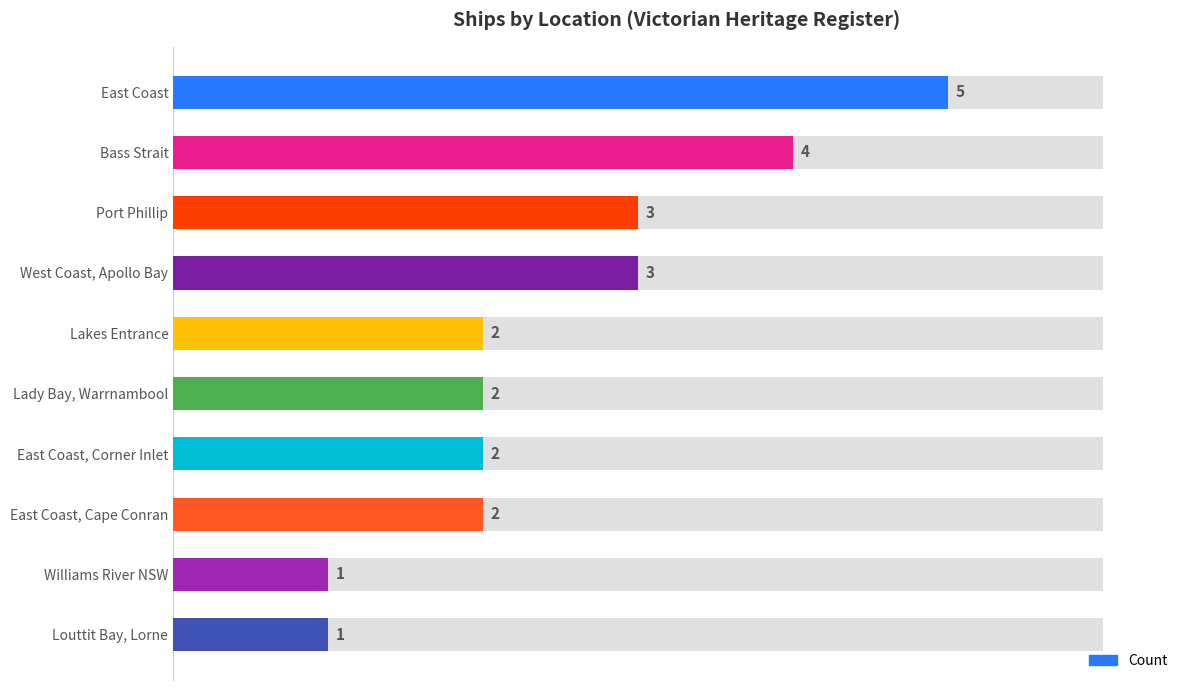

What is the value of the 4th bar from the left?

3